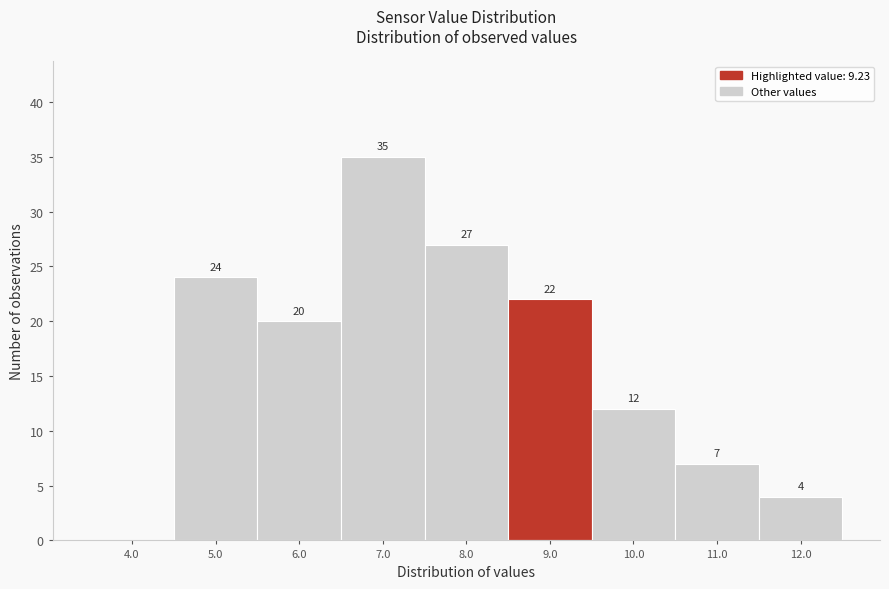

Reading right to left, what are all the values shown in this chart?

12.0=4	11.0=7	10.0=12	9.0=22	8.0=27	7.0=35	6.0=20	5.0=24	4.0=0